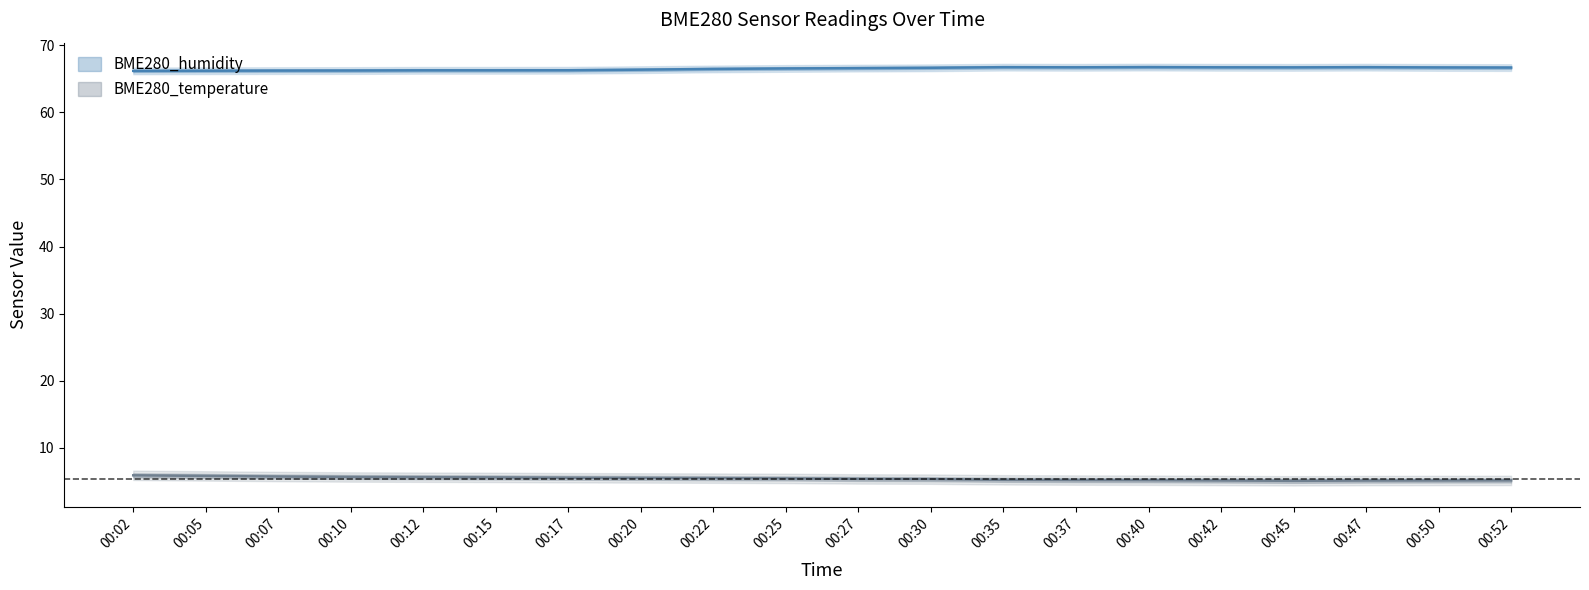

What is the highest value of the BME280_temperature series?

5.9